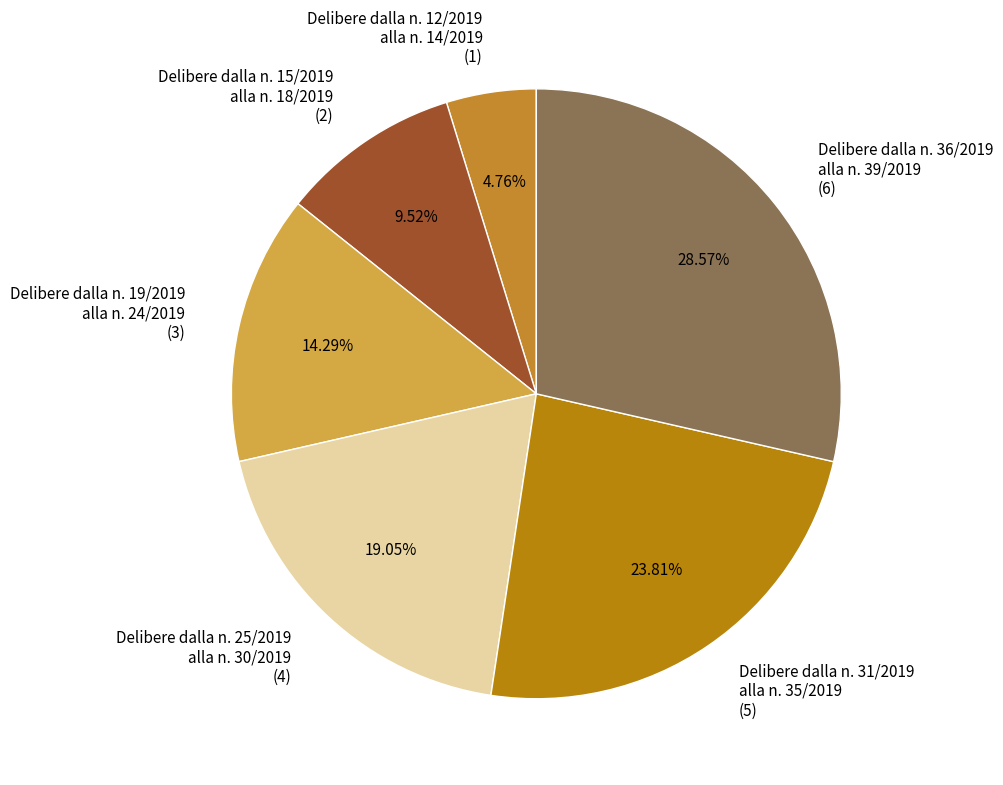

Which has a higher value, Delibere dalla n. 12/2019 alla n. 14/2019 (1) or Delibere dalla n. 25/2019 alla n. 30/2019 (4)?

Delibere dalla n. 25/2019 alla n. 30/2019 (4)